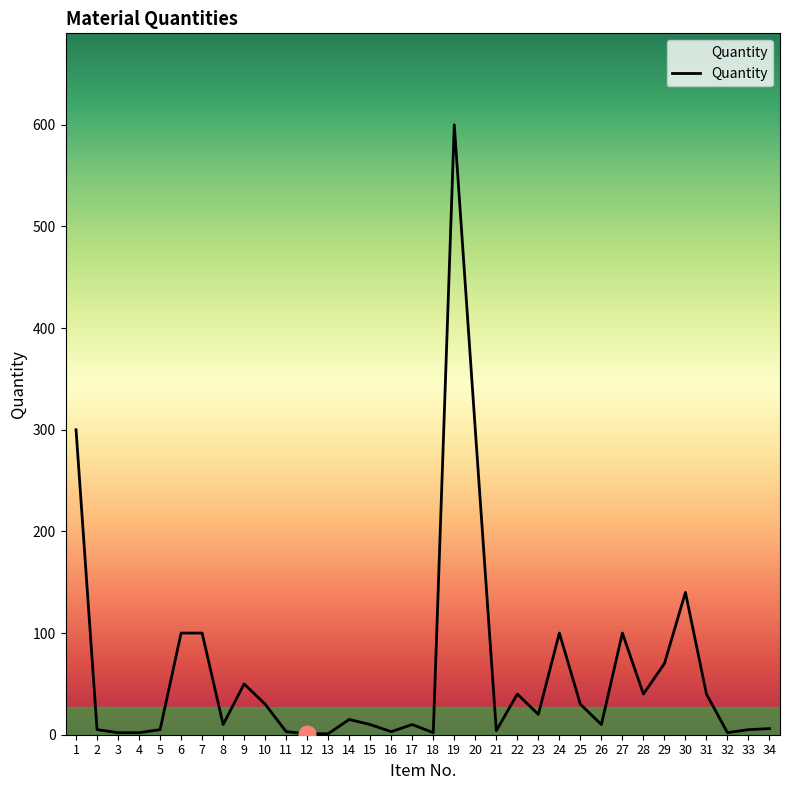

Does the chart have visible grid lines?

No